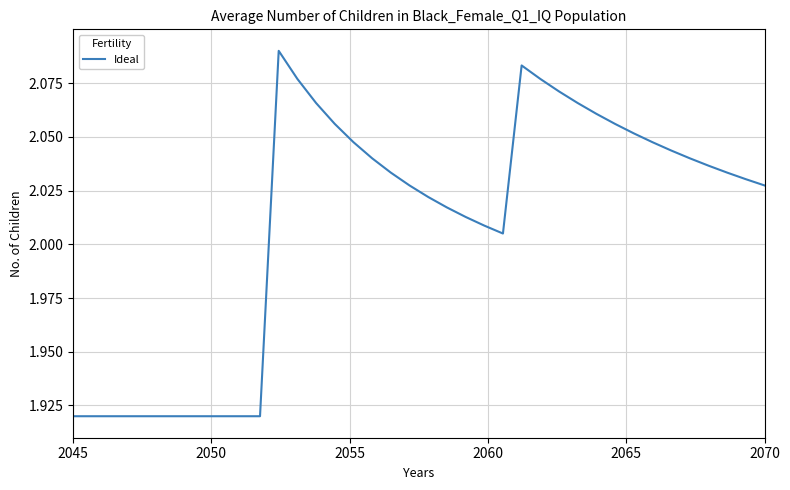

Is this an area chart (filled region under the line)?

No